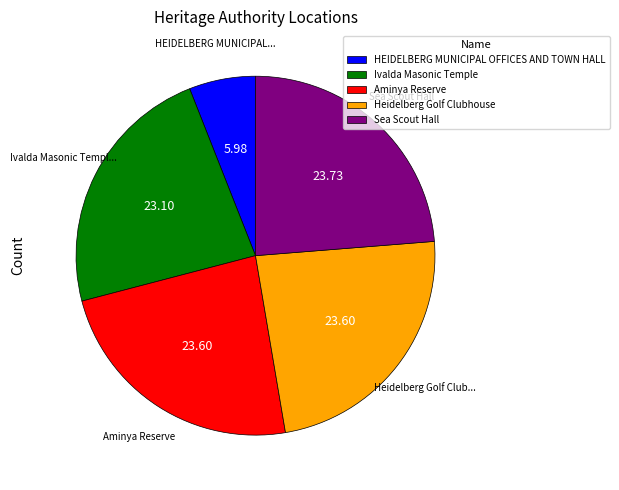

Approximately how many times larger is the value at Ivalda Masonic Temple compared to Heidelberg Golf Clubhouse?

1.0